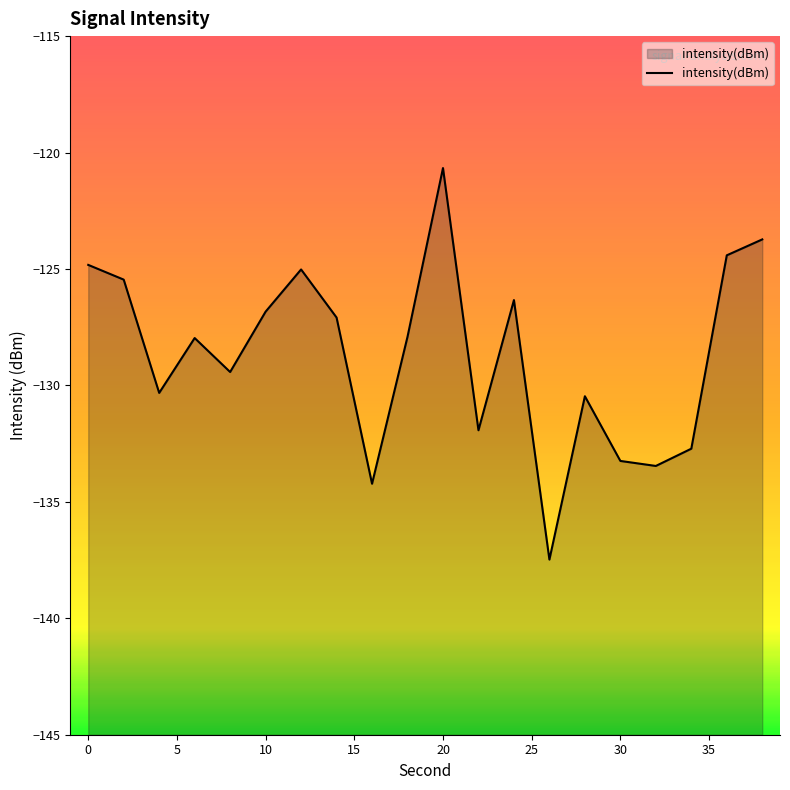

At which label does the data first exceed -127?

0